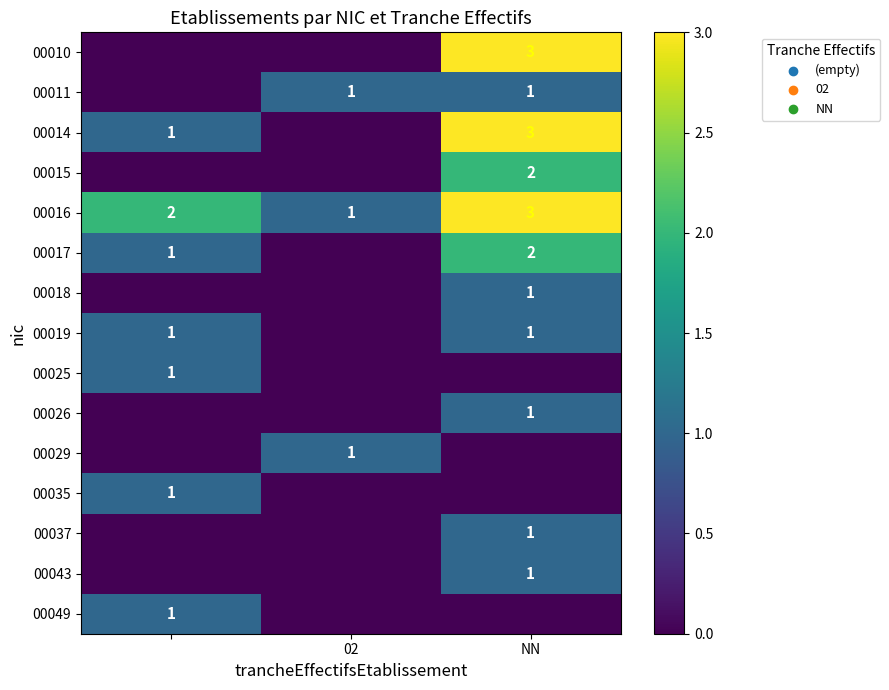

Is it true that 00043 equals 0 at NN?

False